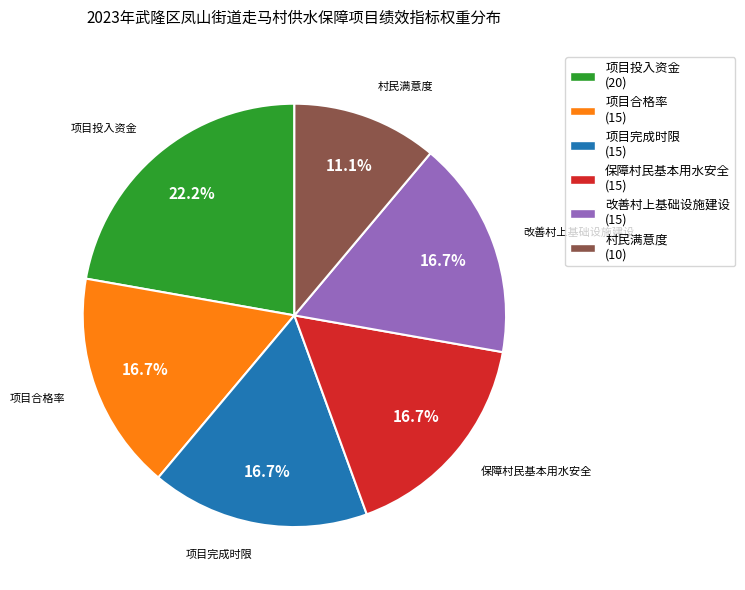

How many segments does this pie chart have?

6